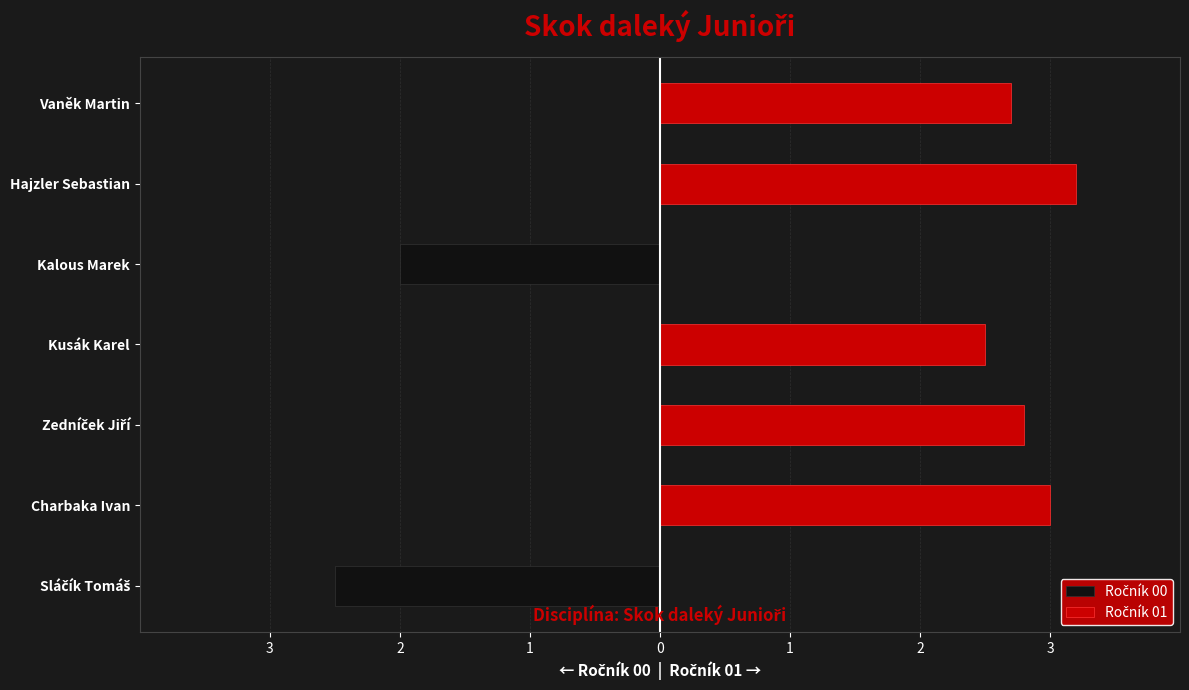

True or false: Ročník 01 has a value of 2.5 at Kusák Karel.

True